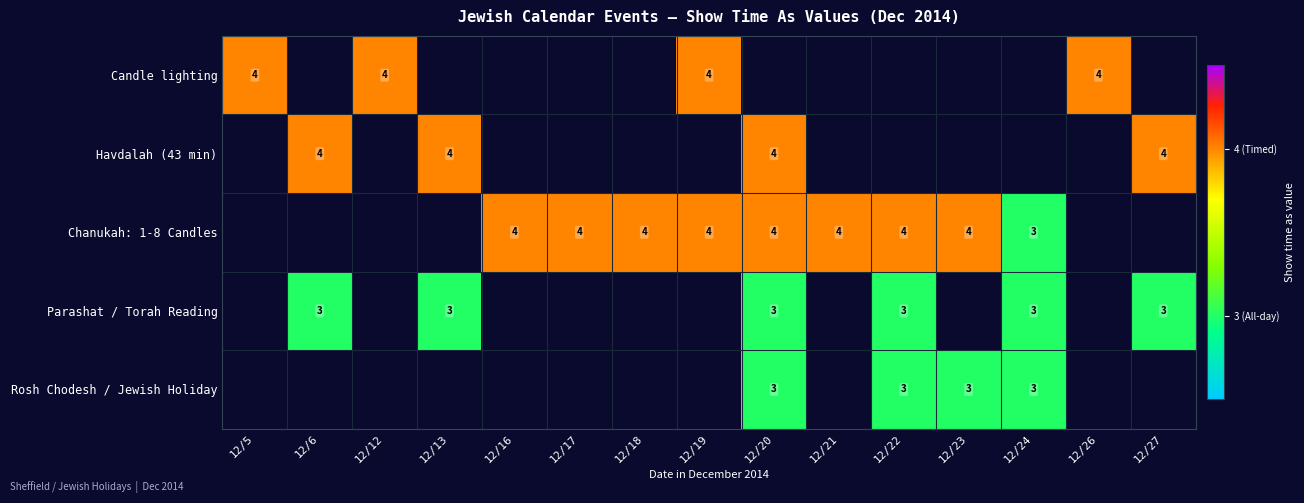

Is it true that Rosh Chodesh / Jewish Holiday equals 4 at 12/22?

False